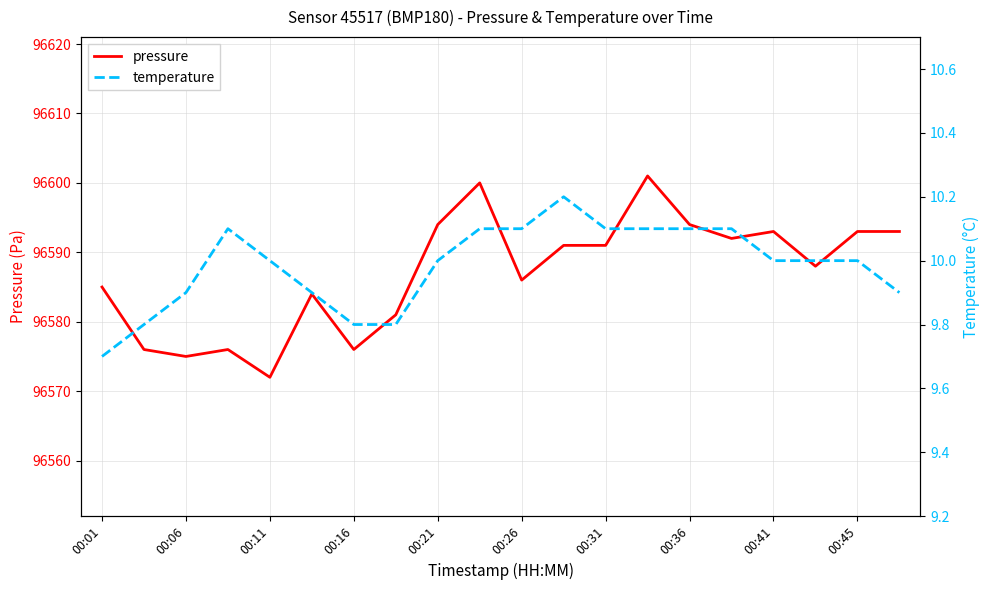

Reading right to left, what are all the values shown in this chart?

pressure: 96593.0	96593.0	96588.0	96593.0	96592.0	96594.0	96601.0	96591.0	96591.0	96586.0	96600.0	96594.0	96581.0	96576.0	96584.0	96572.0	96576.0	96575.0	96576.0	96585.0
temperature: 9.9	10.0	10.0	10.0	10.1	10.1	10.1	10.1	10.2	10.1	10.1	10.0	9.8	9.8	9.9	10.0	10.1	9.9	9.8	9.7